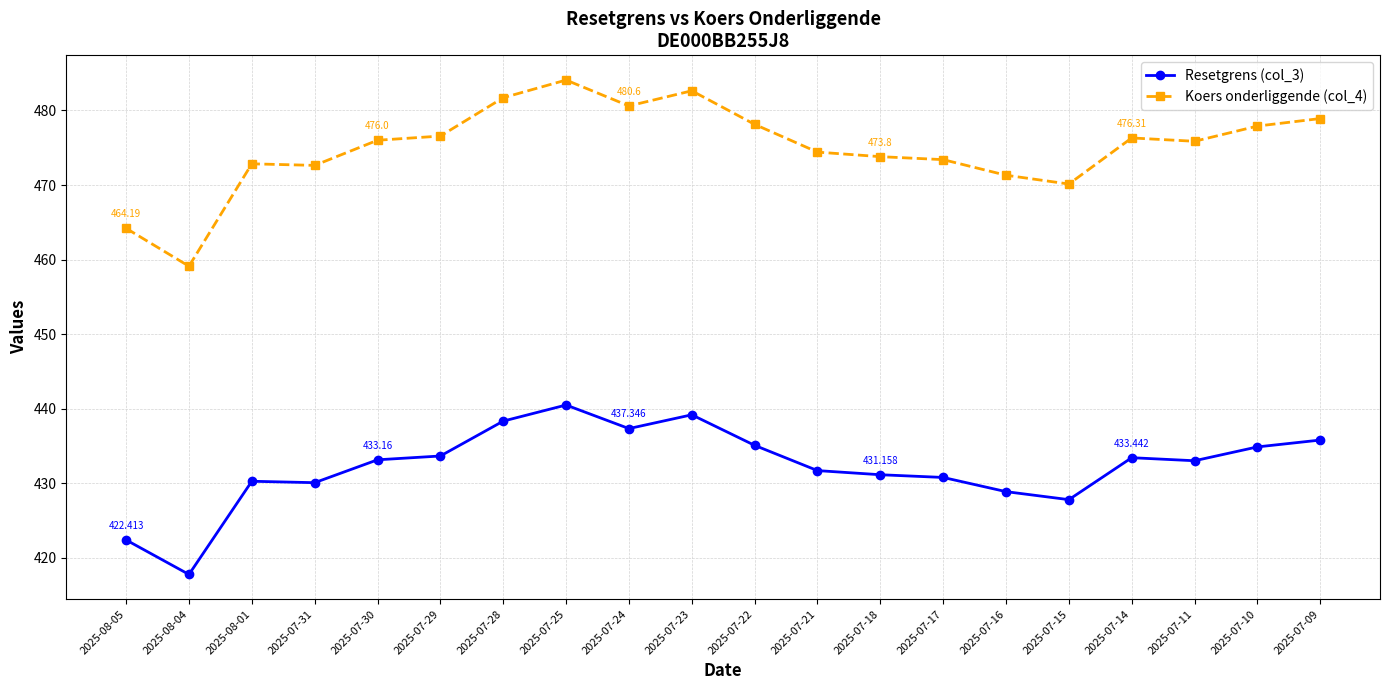

True or false: Koers onderliggende (col_4) and Resetgrens (col_3) cross at least once.

False